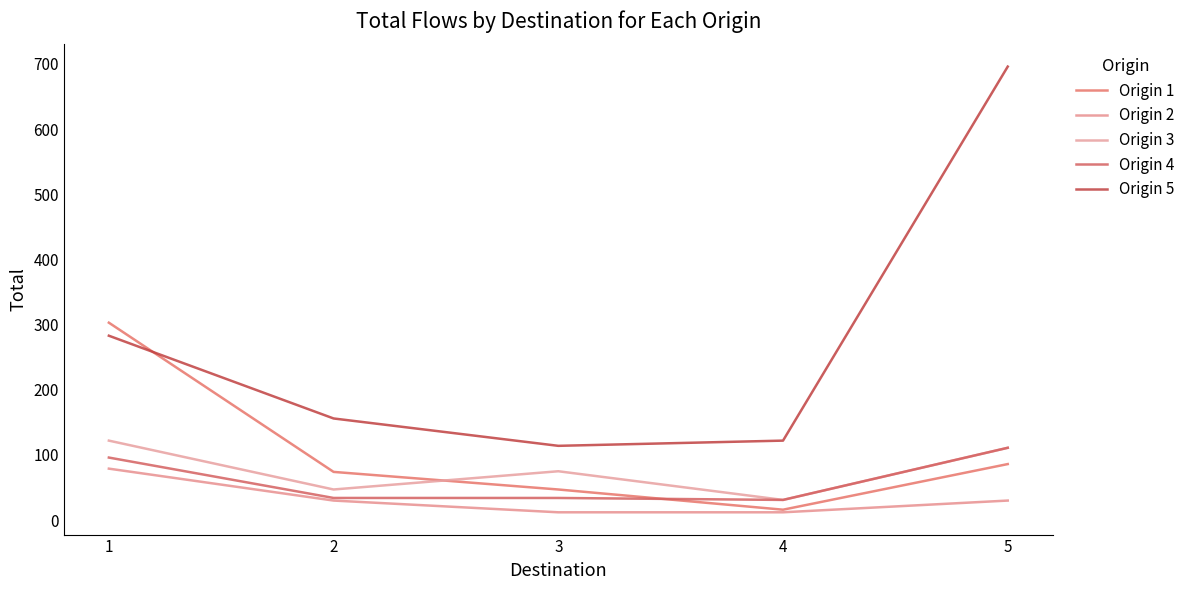

Which series ends up on top after the final intersection of Origin 1 and Origin 4?

Origin 4